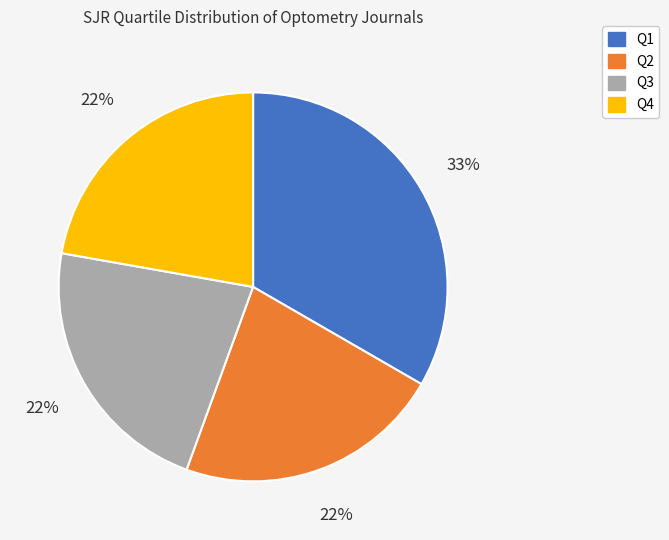

What percentage is the Q4 slice, to the nearest percent?

22%